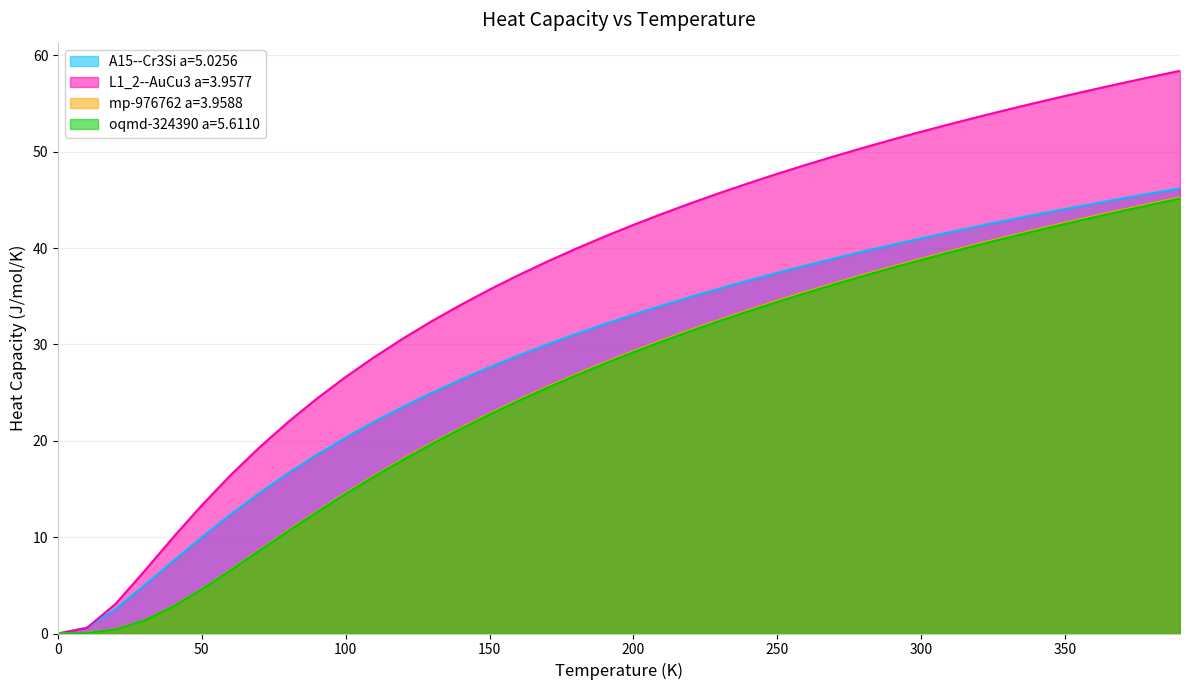

Between 50.0 and 90.0, which is larger?

90.0